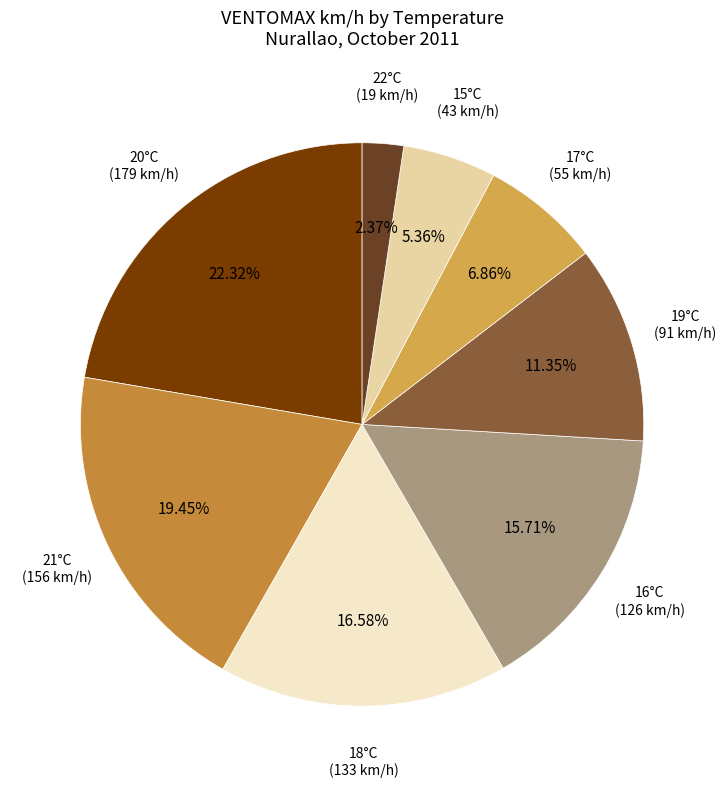

Which has a higher value, 17°C or 21°C?

21°C